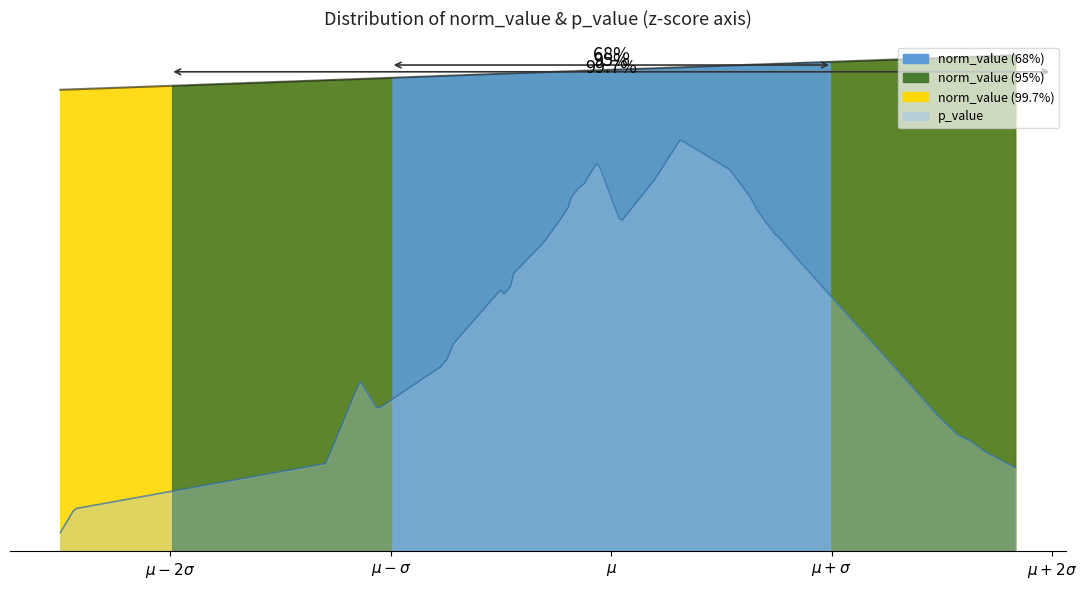

How many positive values does the p_value series have?

37